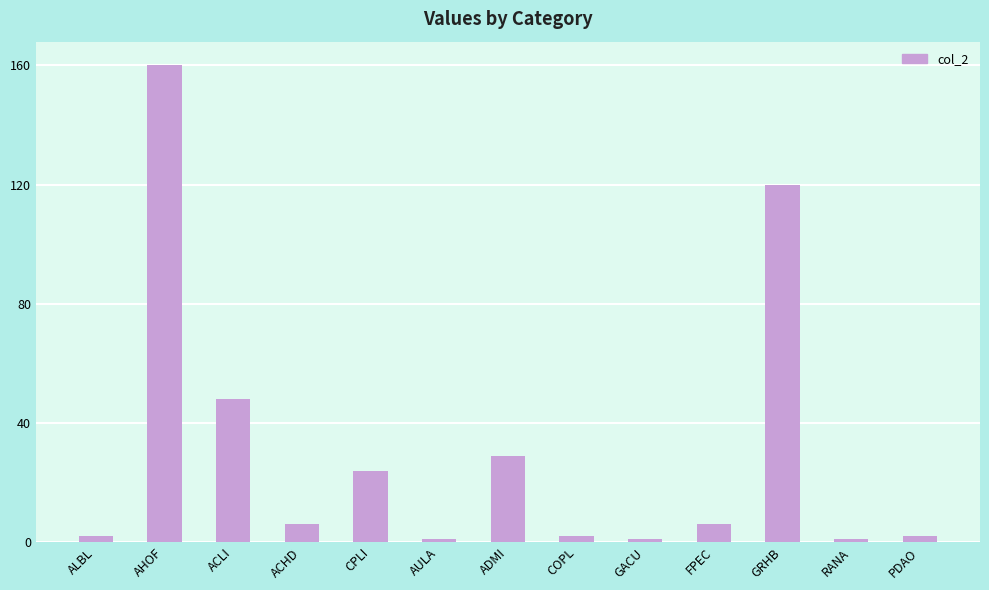

Where does the data first go above 6?

AHOF